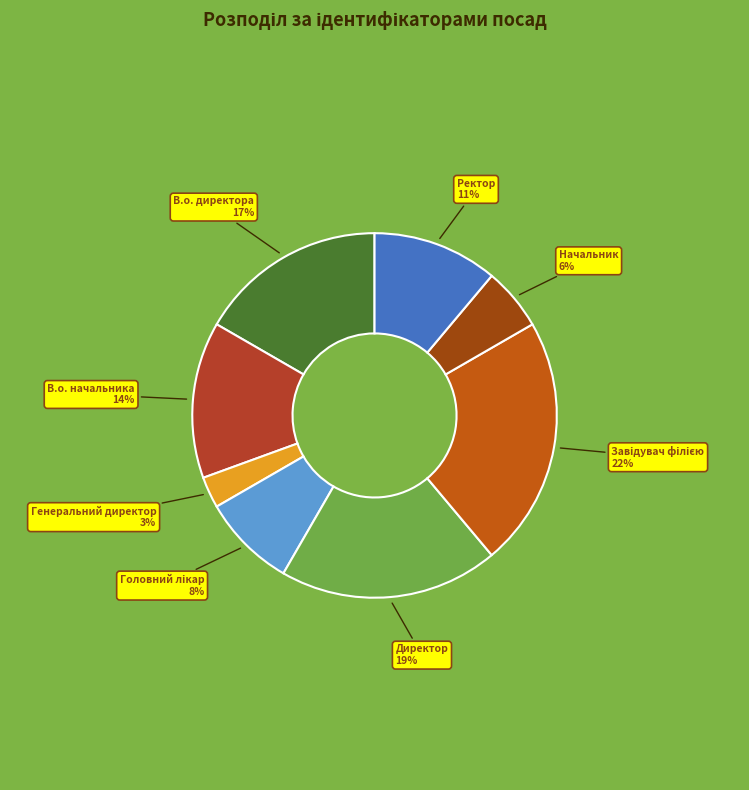

How many slices are in this pie chart?

8